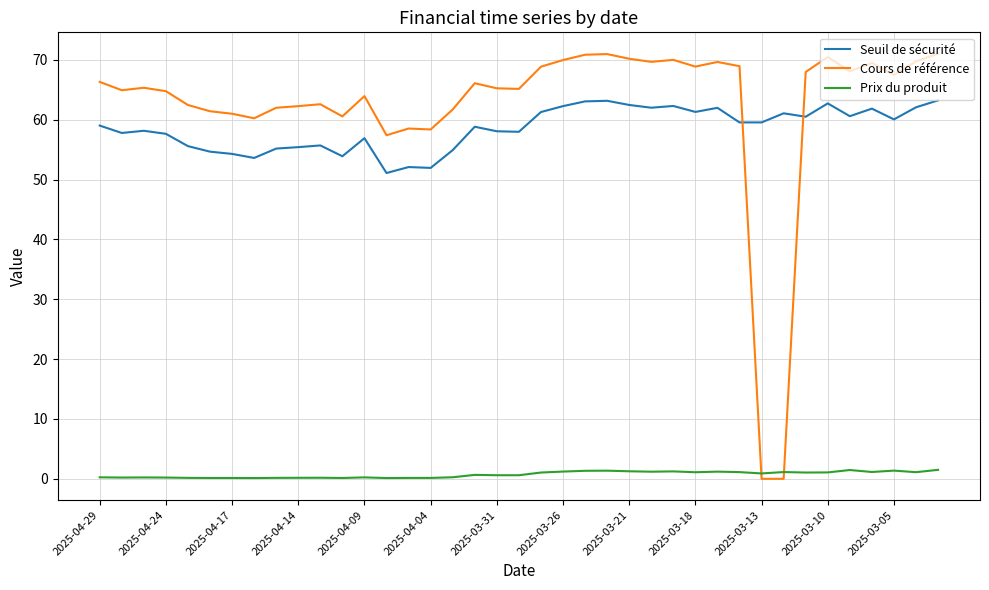

Which series has the largest total across all categories?

Cours de référence